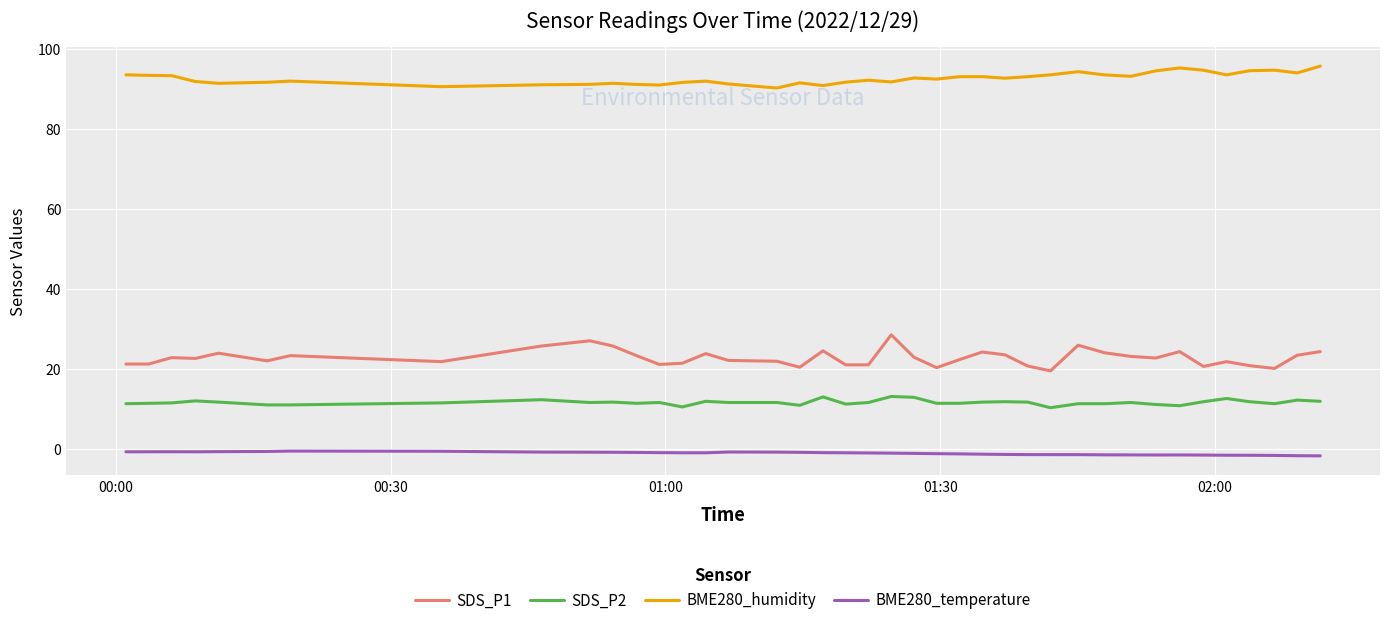

Which series has the largest total across all categories?

BME280_humidity